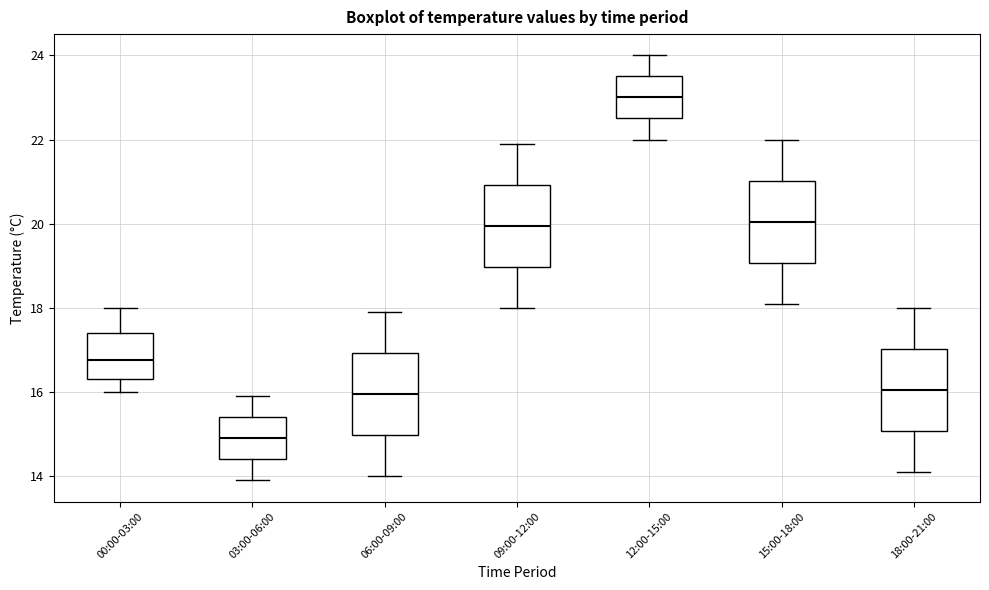

Where is the lower edge of the box for 09:00-12:00 on the y-axis? The values are not printed on the chart, so give them approximately, as read against the axis.

19.0